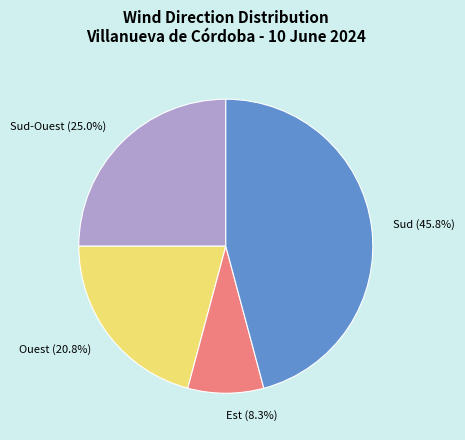

What is the total percentage of Sud-Ouest (25.0%) and Est (8.3%)?

33.3%